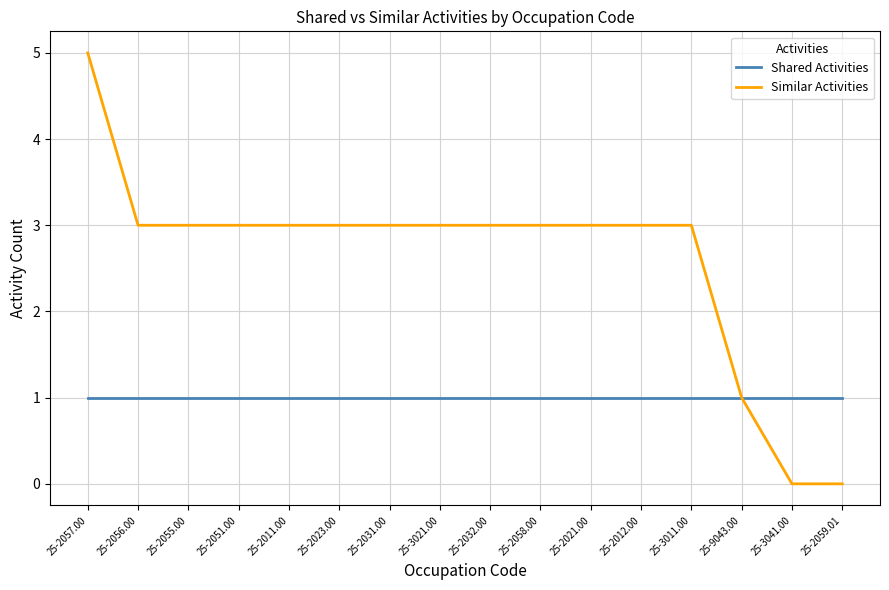

Where does the Similar Activities series first go above 3?

25-2057.00